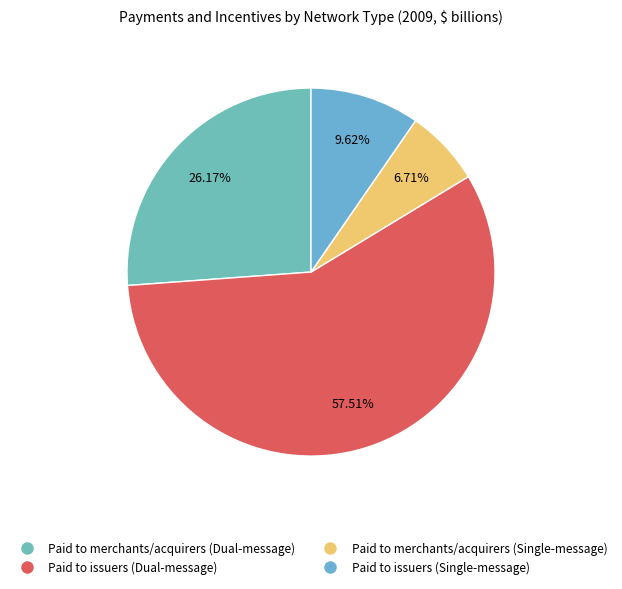

Rank the categories by value from highest to lowest.

Paid to issuers (Dual-message), Paid to merchants/acquirers (Dual-message), Paid to issuers (Single-message), Paid to merchants/acquirers (Single-message)